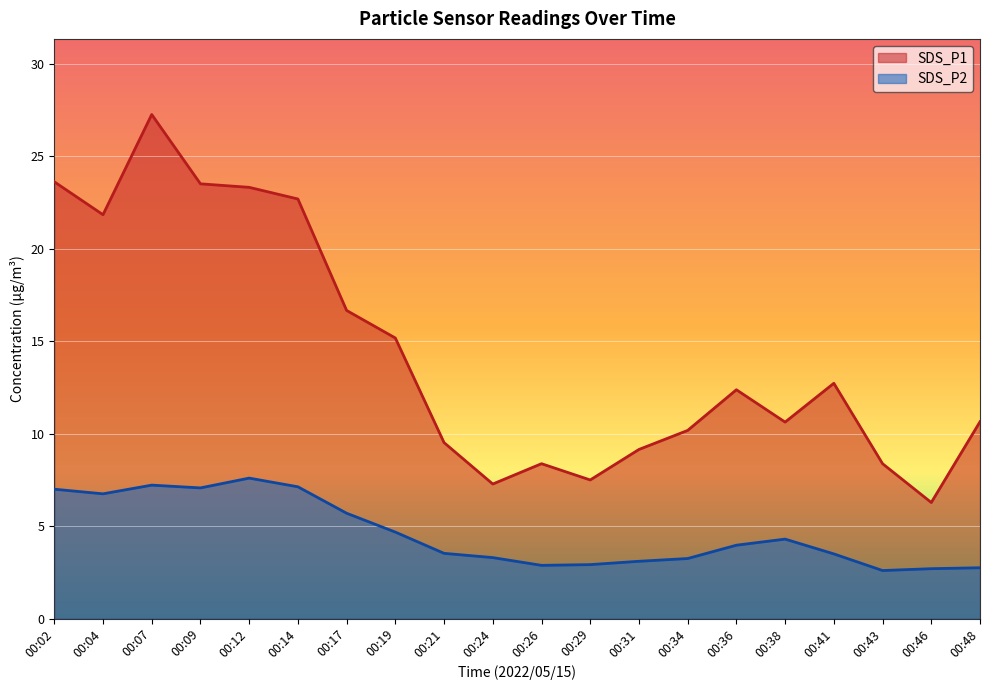

True or false: SDS_P2 and SDS_P1 intersect in this chart.

False